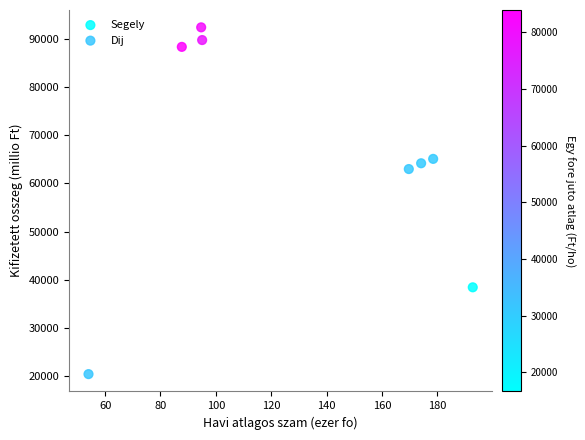

Which series has the widest spread of Y values?

Dij